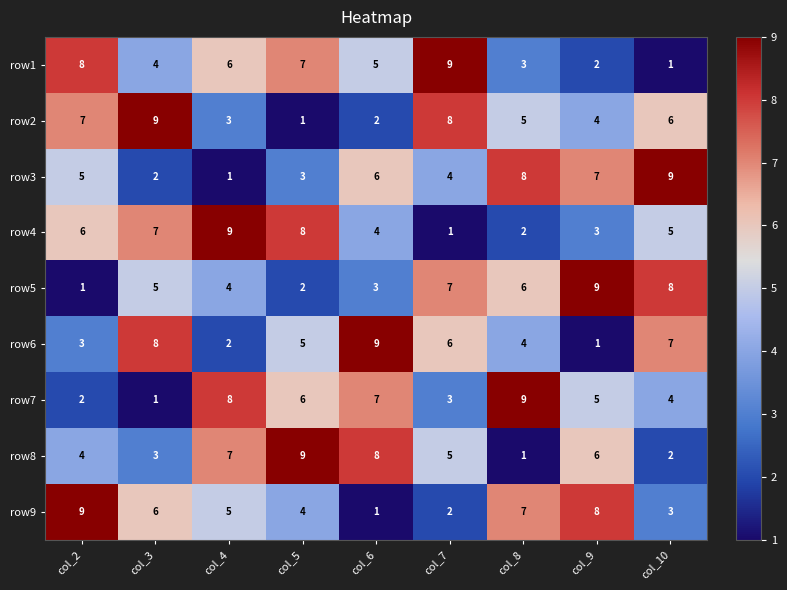

At how many categories does at least one series exceed 5?

9